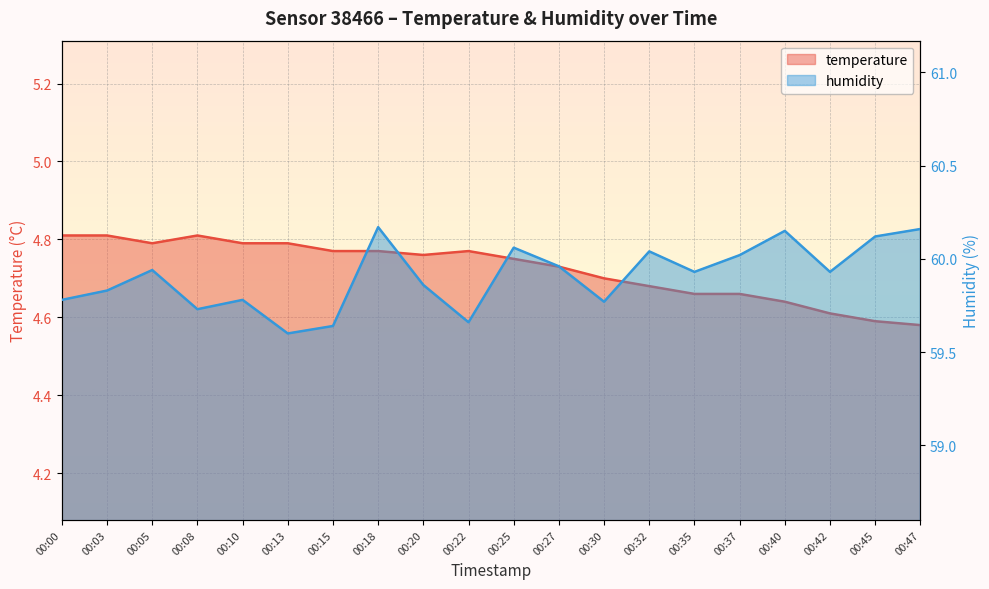

How many lines are shown in the chart?

2